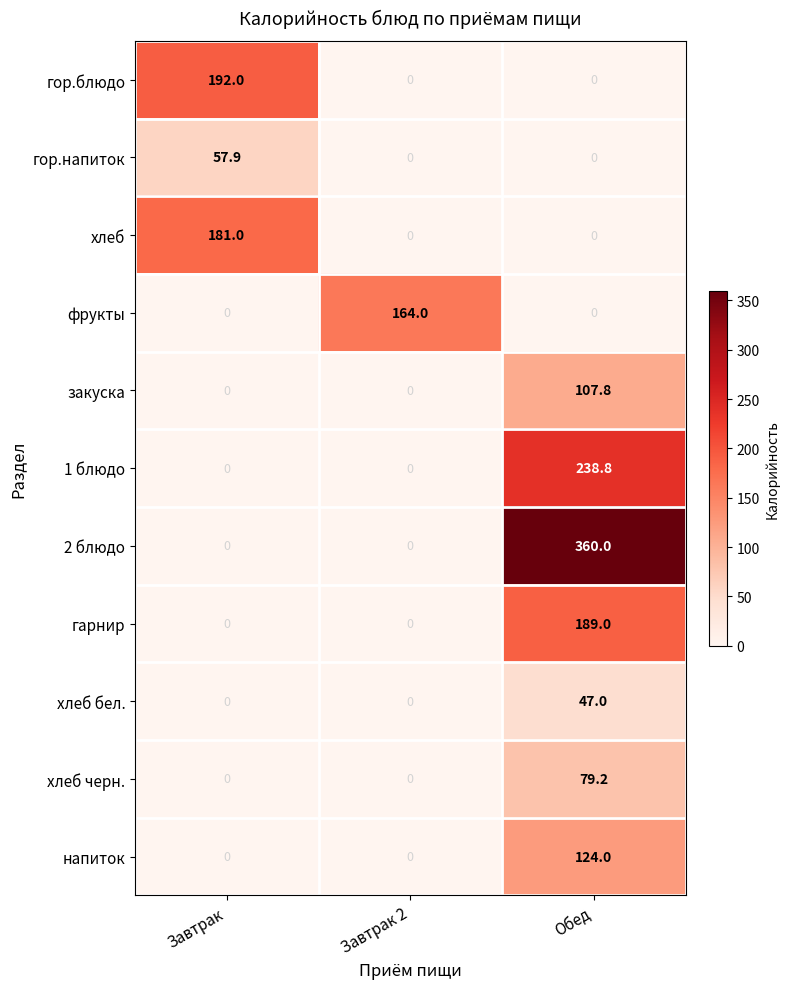

How many хлеб values are between 0 and 181?

3